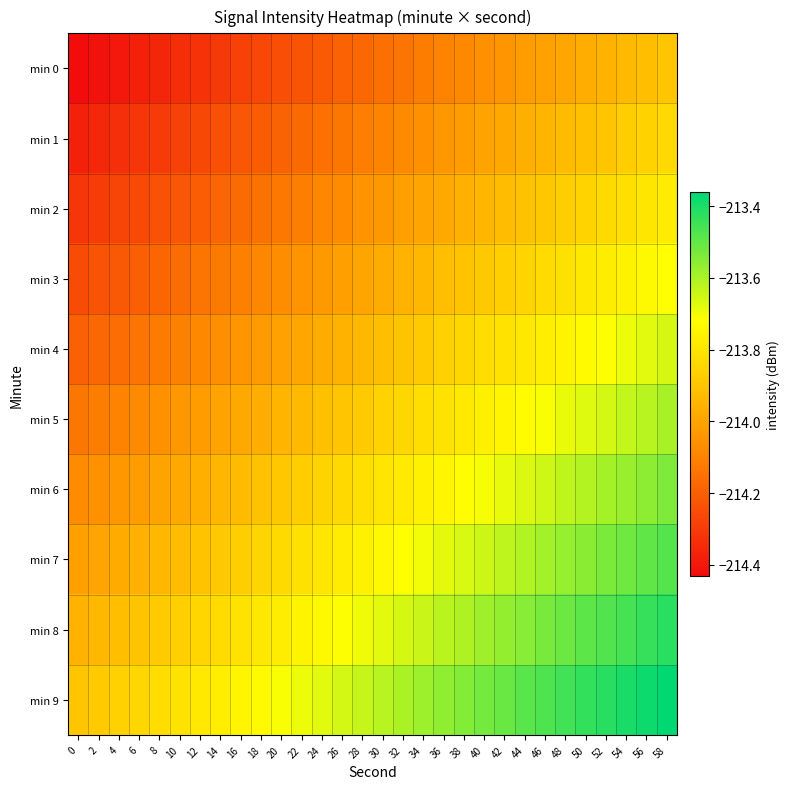

Between 2 and 32, which series saw the biggest shift?

min 6